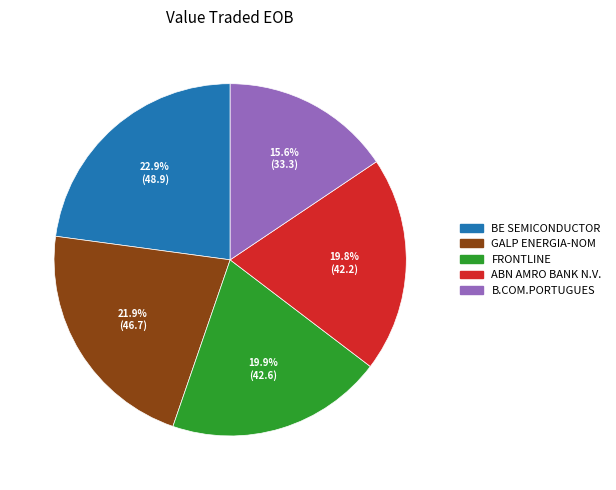

To the nearest percent, what is the combined percentage of GALP ENERGIA-NOM and BE SEMICONDUCTOR?

45%